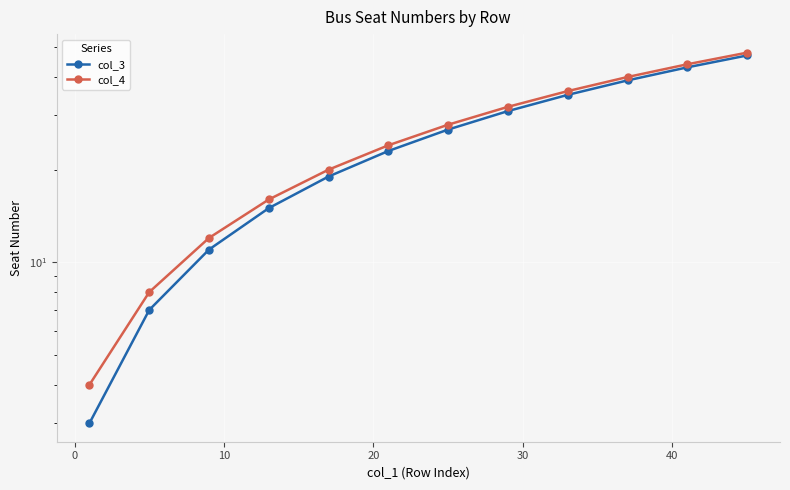

Is the value of col_4 at 50 greater than the value of col_3 at 0?

Yes